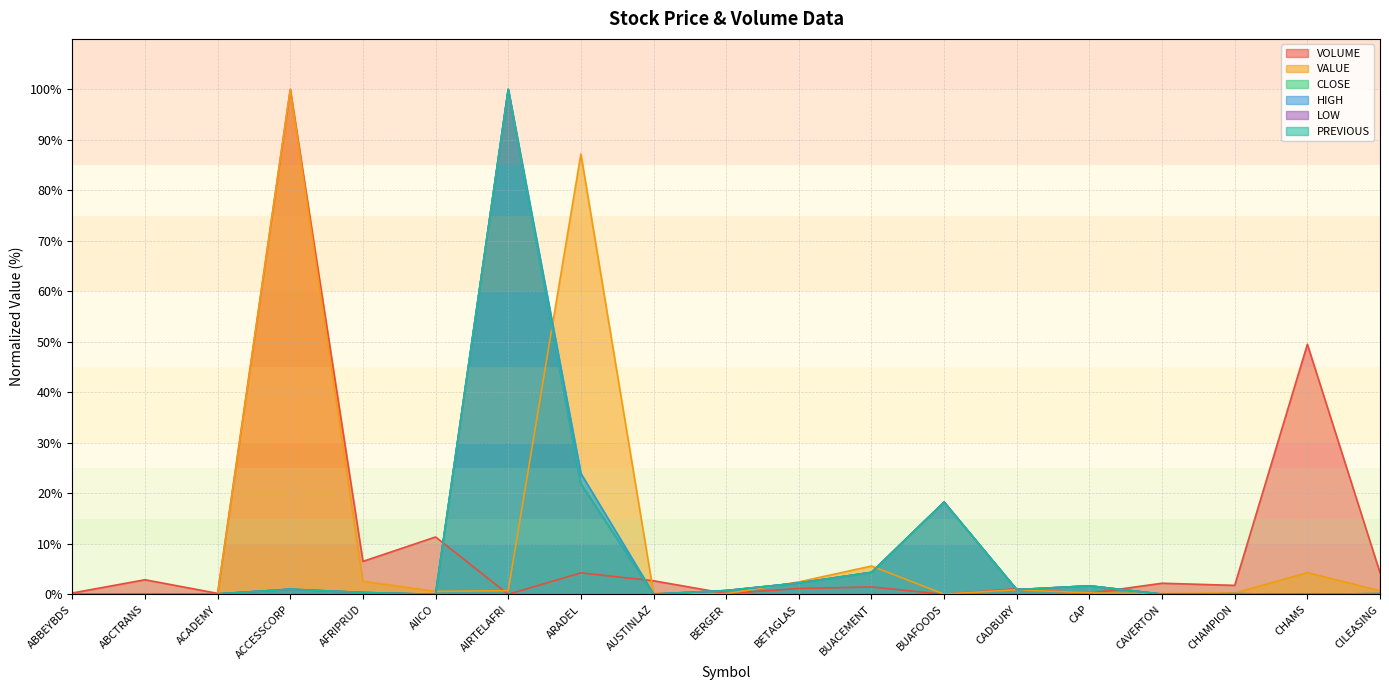

How many intersections are there between VOLUME and CLOSE?

6